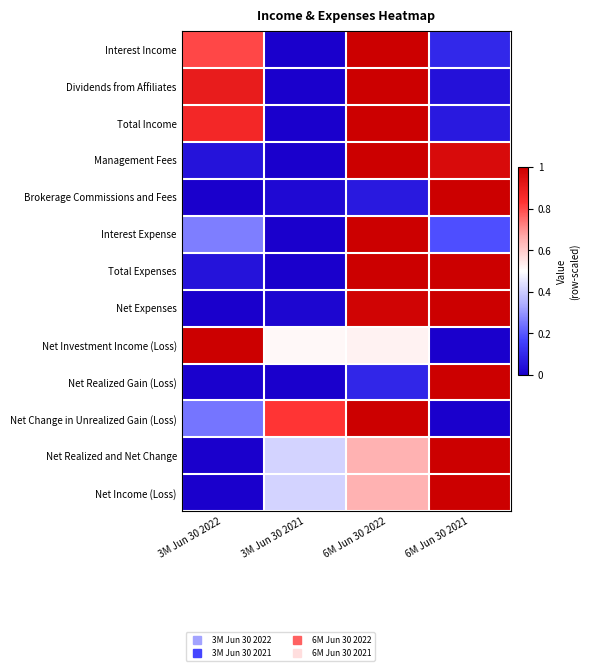

Reading right to left, transcribe all the data shown in this chart.

Interest Income: 6M Jun 30 2021=0.1	6M Jun 30 2022=1.0	3M Jun 30 2021=0.0	3M Jun 30 2022=0.8
Dividends from Affiliates: 6M Jun 30 2021=0.0	6M Jun 30 2022=1.0	3M Jun 30 2021=0.0	3M Jun 30 2022=0.9
Total Income: 6M Jun 30 2021=0.1	6M Jun 30 2022=1.0	3M Jun 30 2021=0.0	3M Jun 30 2022=0.9
Management Fees: 6M Jun 30 2021=1.0	6M Jun 30 2022=1.0	3M Jun 30 2021=0.0	3M Jun 30 2022=0.0
Brokerage Commissions and Fees: 6M Jun 30 2021=1.0	6M Jun 30 2022=0.1	3M Jun 30 2021=0.0	3M Jun 30 2022=0.0
Interest Expense: 6M Jun 30 2021=0.2	6M Jun 30 2022=1.0	3M Jun 30 2021=0.0	3M Jun 30 2022=0.3
Total Expenses: 6M Jun 30 2021=1.0	6M Jun 30 2022=1.0	3M Jun 30 2021=0.0	3M Jun 30 2022=0.0
Net Expenses: 6M Jun 30 2021=1.0	6M Jun 30 2022=1.0	3M Jun 30 2021=0.0	3M Jun 30 2022=0.0
Net Investment Income (Loss): 6M Jun 30 2021=0.0	6M Jun 30 2022=0.5	3M Jun 30 2021=0.5	3M Jun 30 2022=1.0
Net Realized Gain (Loss): 6M Jun 30 2021=1.0	6M Jun 30 2022=0.1	3M Jun 30 2021=0.0	3M Jun 30 2022=0.0
Net Change in Unrealized Gain (Loss): 6M Jun 30 2021=0.0	6M Jun 30 2022=1.0	3M Jun 30 2021=0.8	3M Jun 30 2022=0.2
Net Realized and Net Change: 6M Jun 30 2021=1.0	6M Jun 30 2022=0.7	3M Jun 30 2021=0.4	3M Jun 30 2022=0.0
Net Income (Loss): 6M Jun 30 2021=1.0	6M Jun 30 2022=0.7	3M Jun 30 2021=0.4	3M Jun 30 2022=0.0